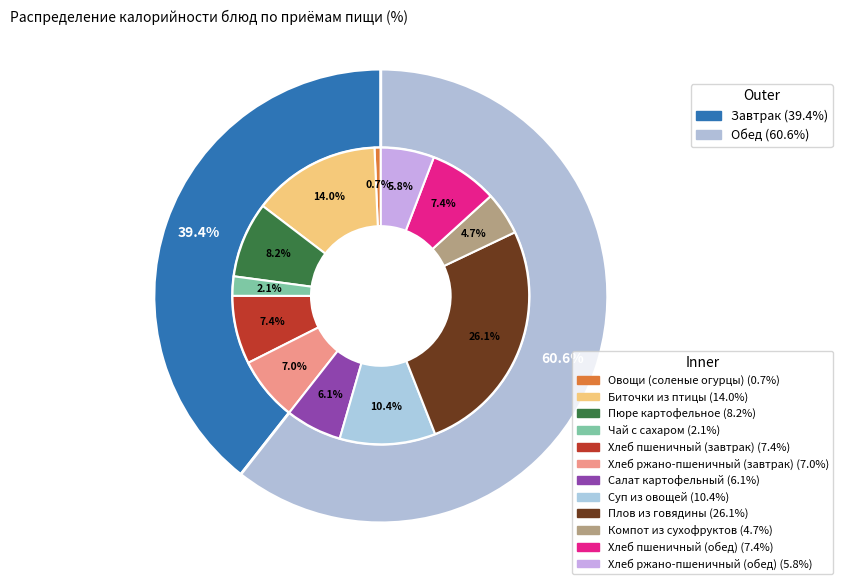

What percentage is NOT represented by Овощи (соленые огурцы)?

99.3%